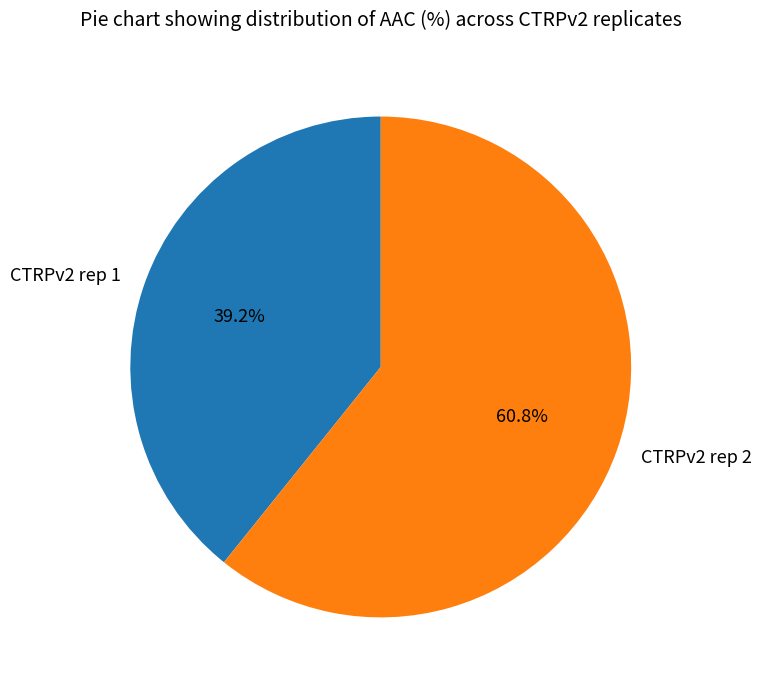

The CTRPv2 rep 2 slice represents 51% of the pie. True or false?

False